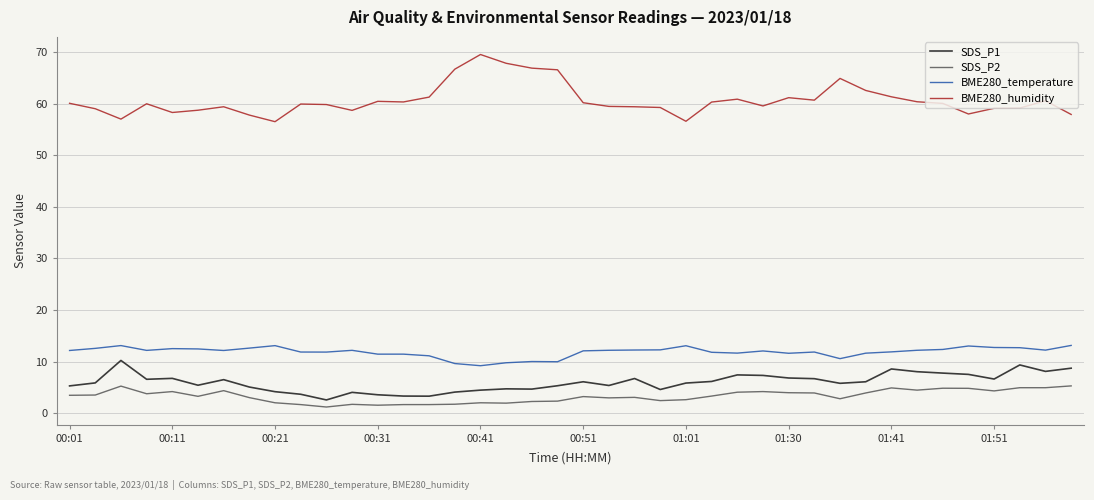

Which series has the largest total across all categories?

BME280_humidity